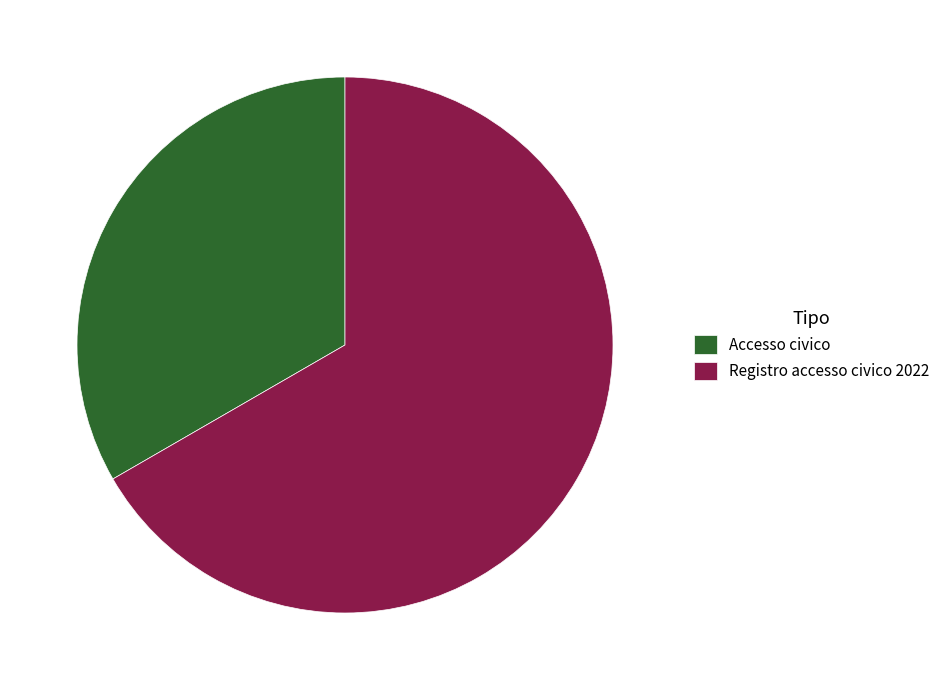

Is the sum of Accesso civico and Registro accesso civico 2022 greater than half?

Yes